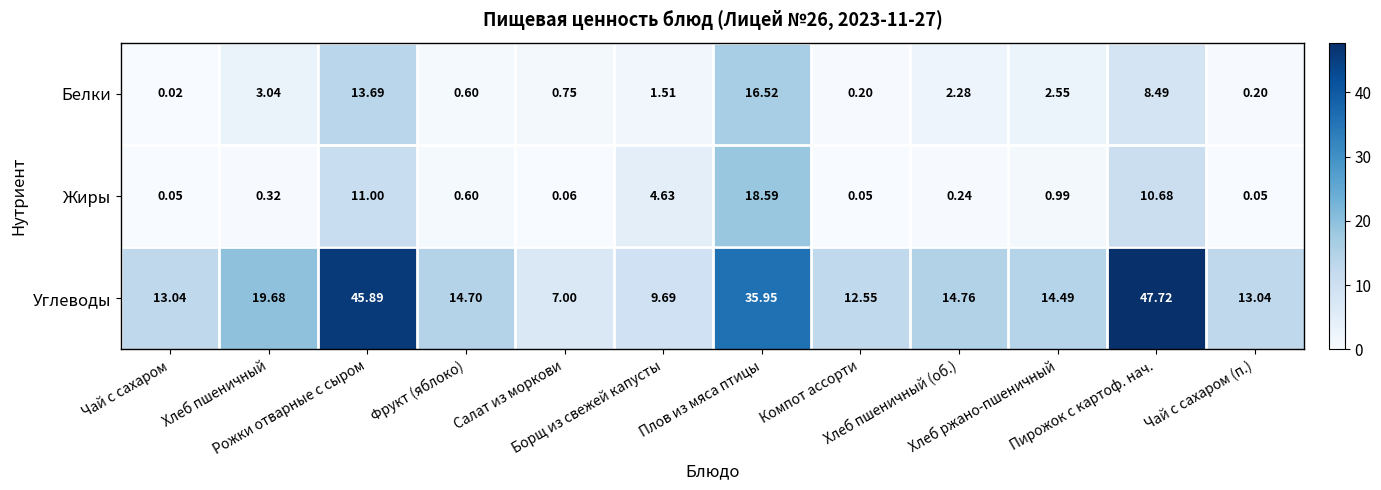

Which series has the widest spread of values?

Углеводы